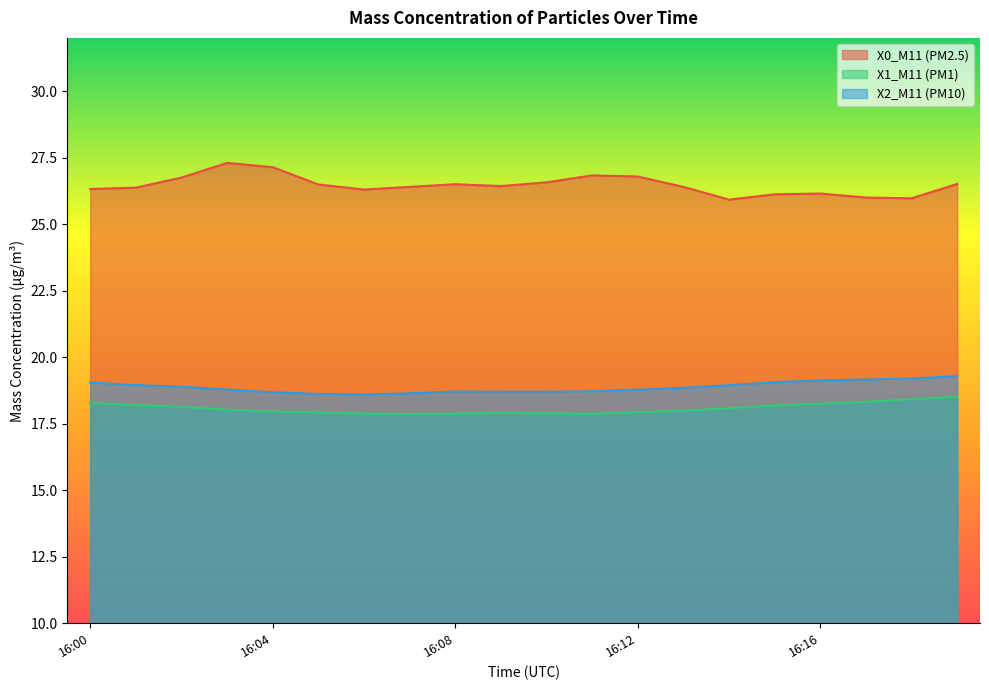

Is it true that X1_M11 (PM1) equals 23.4 at 16:12?

False